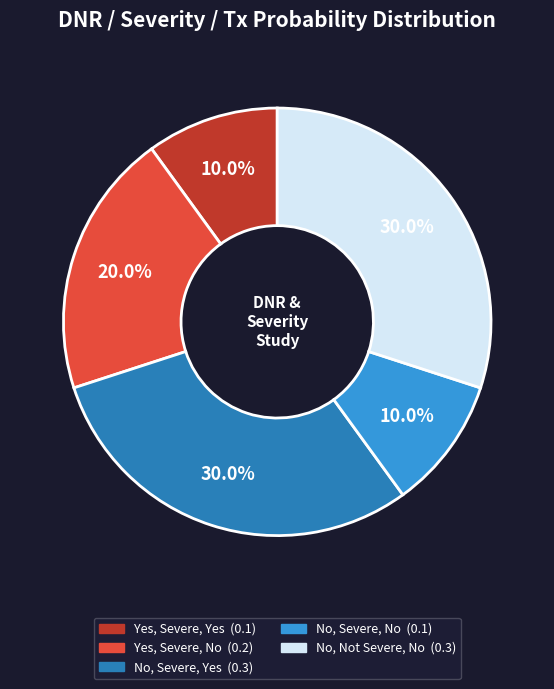

Is there any slice that represents more than half of the pie?

No